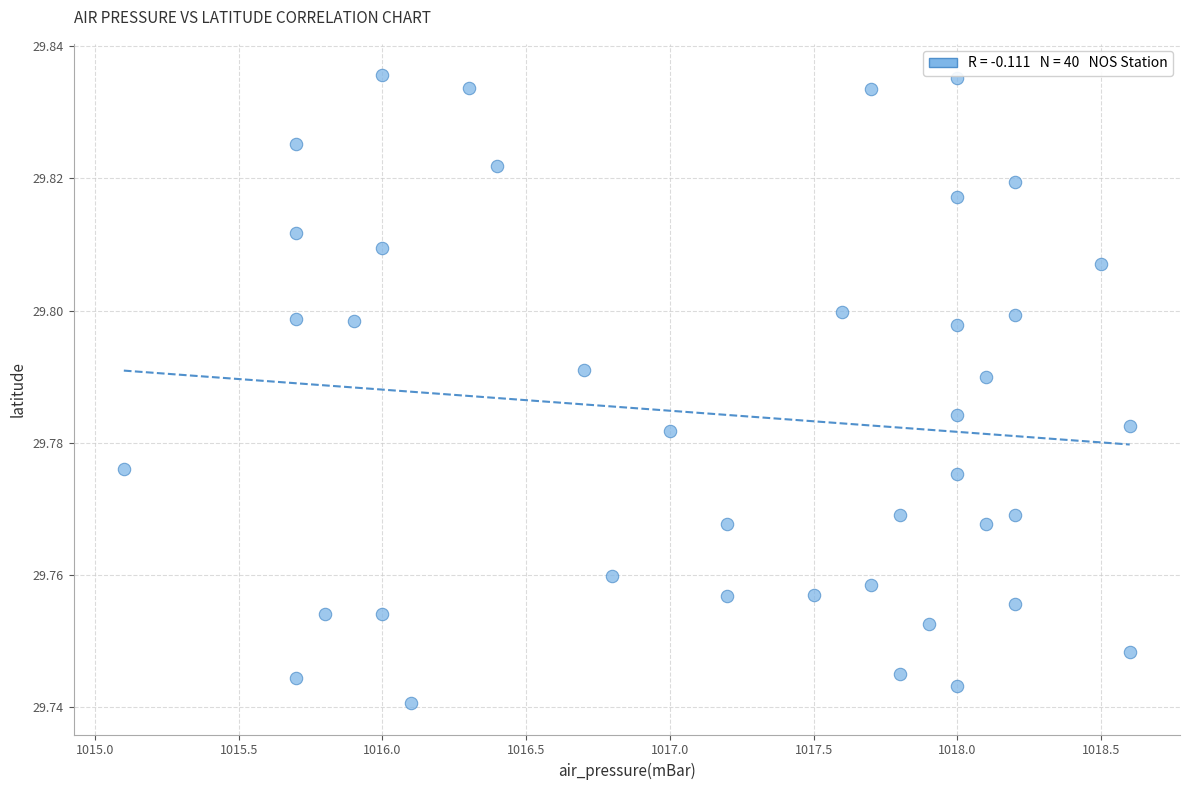

What is the range of X values (max minus min)?

3.5